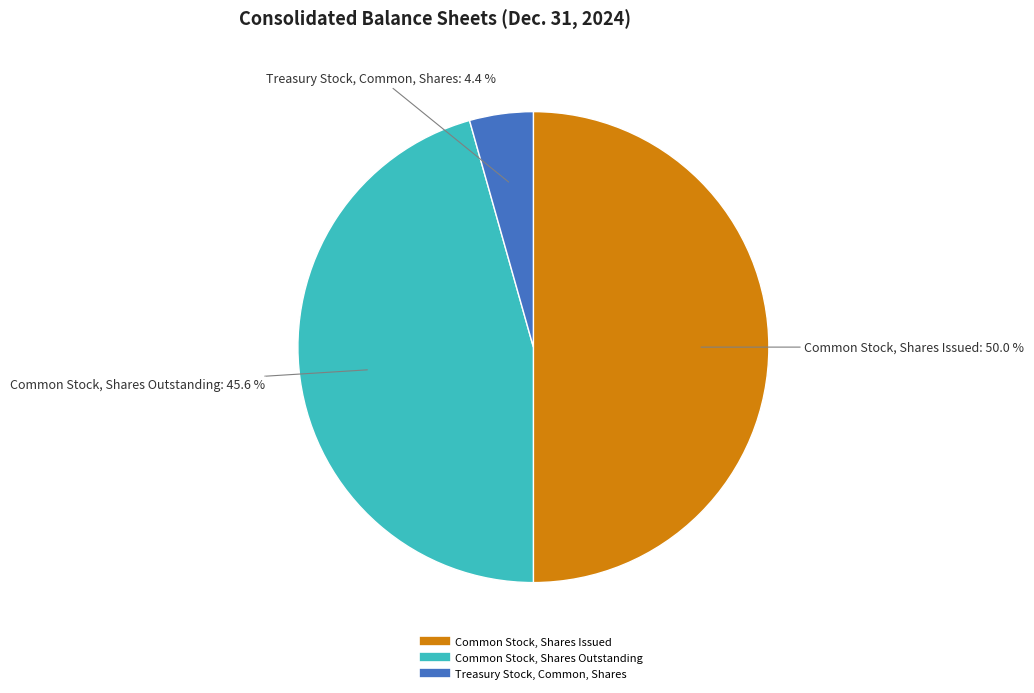

Is it true that Common Stock, Shares Issued is 50% of the pie?

True